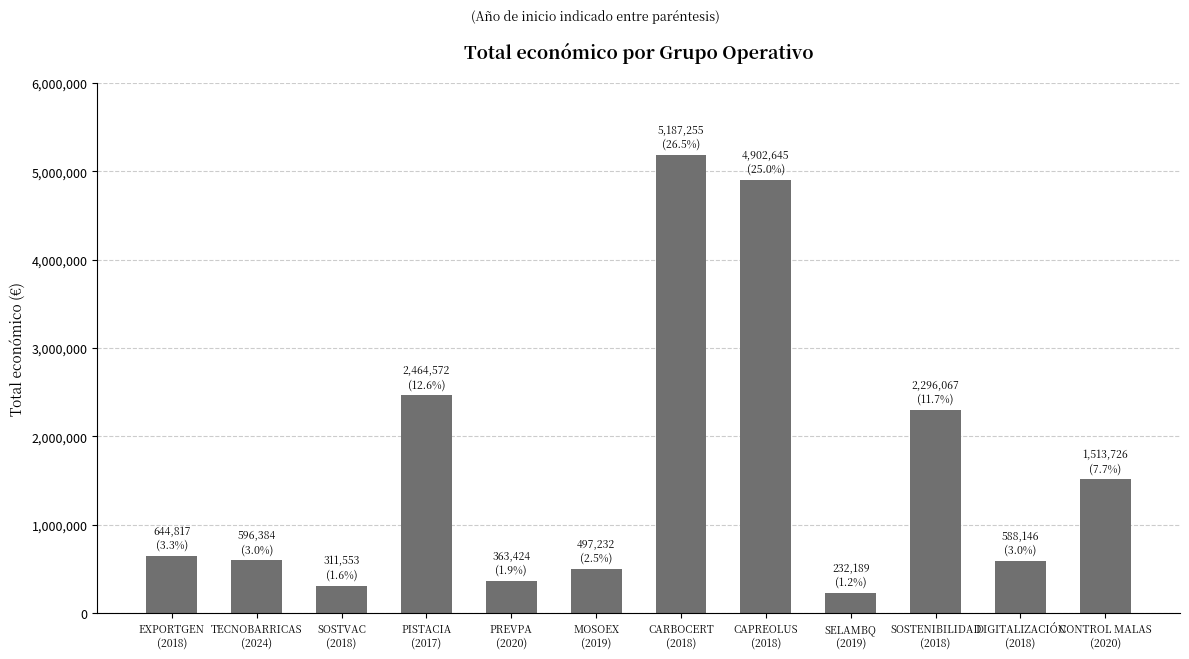

What is the value of the 6th bar from the left?

497232